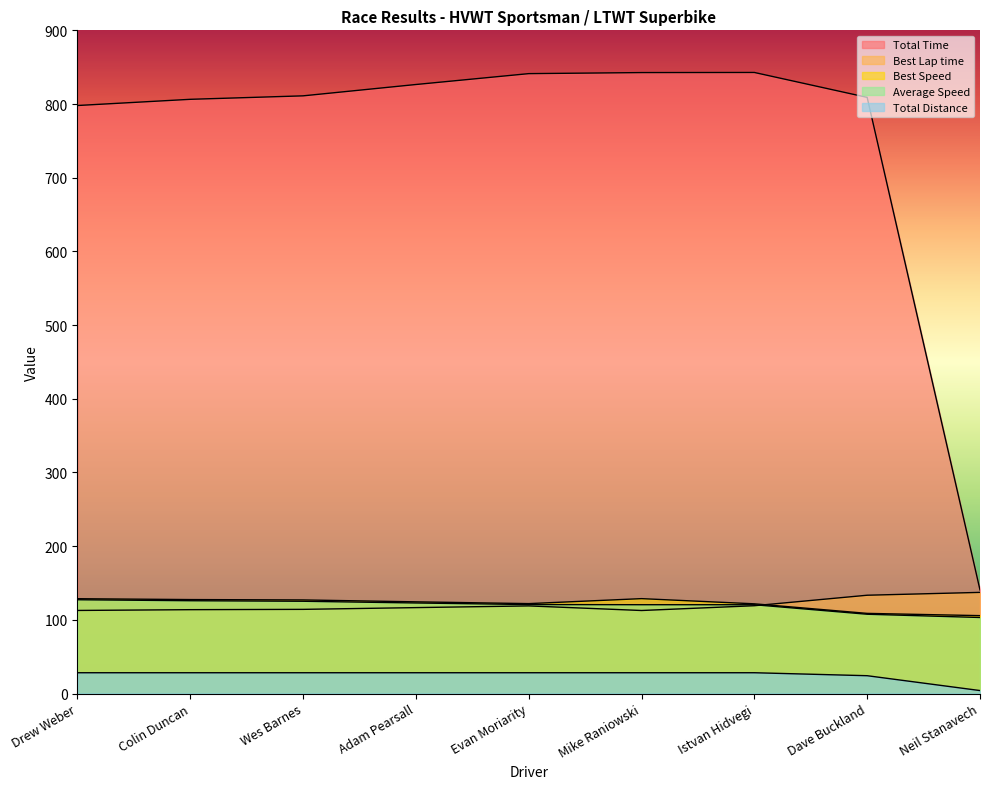

At which label does Total Time first exceed 811?

Wes Barnes